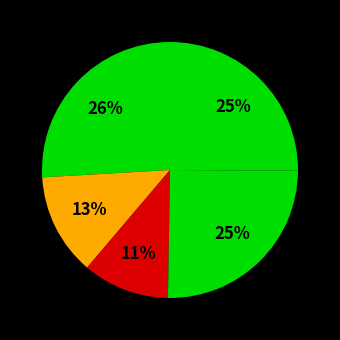

Rank the categories by value from lowest to highest.

Macháňová Markéta, Brádlerová Adéla, Bušková Kateřina, Beranová Tereza, Špániková Denisa